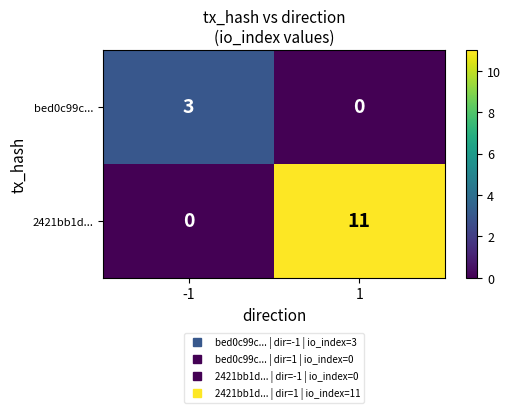

Which category has the highest value across all series?

1